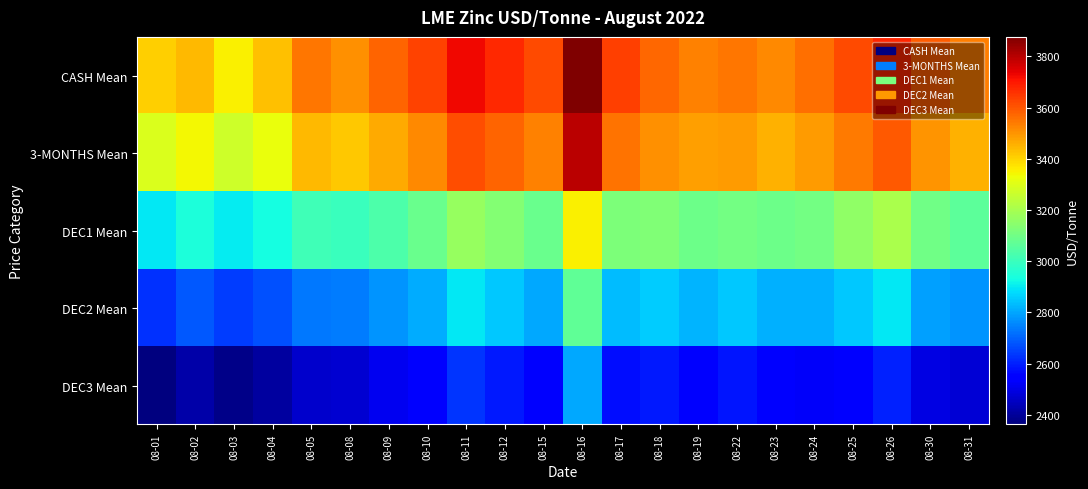

Reading left to right, list all the values displayed in this chart.

CASH Mean: 08-01=3405.0	08-02=3444.0	08-03=3354.0	08-04=3430.5	08-05=3549.0	08-08=3506.0	08-09=3576.0	08-10=3631.5	08-11=3726.0	08-12=3671.0	08-15=3620.5	08-16=3876.5	08-17=3635.2	08-18=3573.0	08-19=3531.0	08-22=3549.5	08-23=3519.5	08-24=3560.5	08-25=3621.0	08-26=3677.0	08-30=3591.0	08-31=3539.0
3-MONTHS Mean: 08-01=3292.2	08-02=3339.0	08-03=3268.0	08-04=3325.5	08-05=3440.2	08-08=3420.0	08-09=3466.0	08-10=3521.5	08-11=3612.0	08-12=3579.5	08-15=3531.0	08-16=3797.0	08-17=3555.5	08-18=3506.0	08-19=3484.0	08-22=3488.5	08-23=3455.2	08-24=3489.5	08-25=3543.0	08-26=3597.0	08-30=3499.0	08-31=3454.5
DEC1 Mean: 08-01=2897.5	08-02=2945.5	08-03=2902.5	08-04=2930.5	08-05=3010.5	08-08=2995.5	08-09=3035.5	08-10=3085.5	08-11=3172.5	08-12=3132.5	08-15=3085.5	08-16=3350.5	08-17=3124.5	08-18=3130.5	08-19=3095.5	08-22=3102.5	08-23=3092.5	08-24=3107.5	08-25=3157.5	08-26=3207.5	08-30=3100.5	08-31=3065.5
DEC2 Mean: 08-01=2627.5	08-02=2685.5	08-03=2642.5	08-04=2670.5	08-05=2729.5	08-08=2735.5	08-09=2775.5	08-10=2810.5	08-11=2897.5	08-12=2852.5	08-15=2805.5	08-16=3070.5	08-17=2834.5	08-18=2857.5	08-19=2822.5	08-22=2847.5	08-23=2817.5	08-24=2817.5	08-25=2847.5	08-26=2897.5	08-30=2790.5	08-31=2774.5
DEC3 Mean: 08-01=2362.5	08-02=2420.5	08-03=2377.5	08-04=2405.5	08-05=2464.5	08-08=2470.5	08-09=2510.5	08-10=2545.5	08-11=2632.5	08-12=2587.5	08-15=2540.5	08-16=2805.5	08-17=2569.5	08-18=2592.5	08-19=2557.5	08-22=2582.5	08-23=2552.5	08-24=2522.5	08-25=2552.5	08-26=2602.5	08-30=2495.5	08-31=2479.5